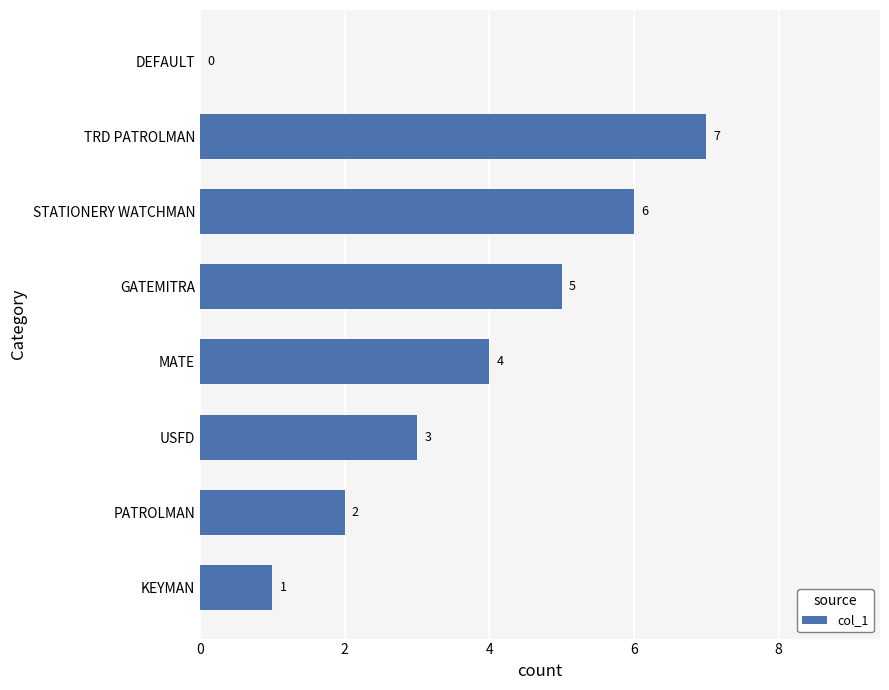

The chart shows a value of 2 at STATIONERY WATCHMAN. True or false?

False